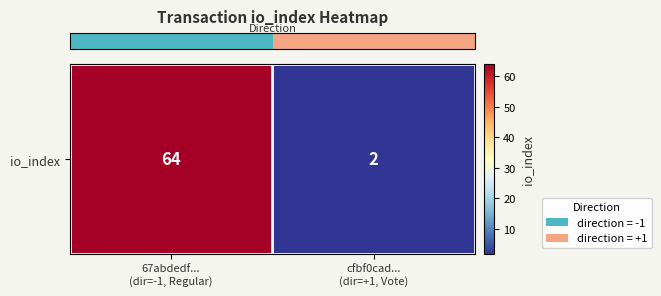

Rank the categories by value from highest to lowest.

67abdedf...
(dir=-1, Regular), cfbf0cad...
(dir=+1, Vote)